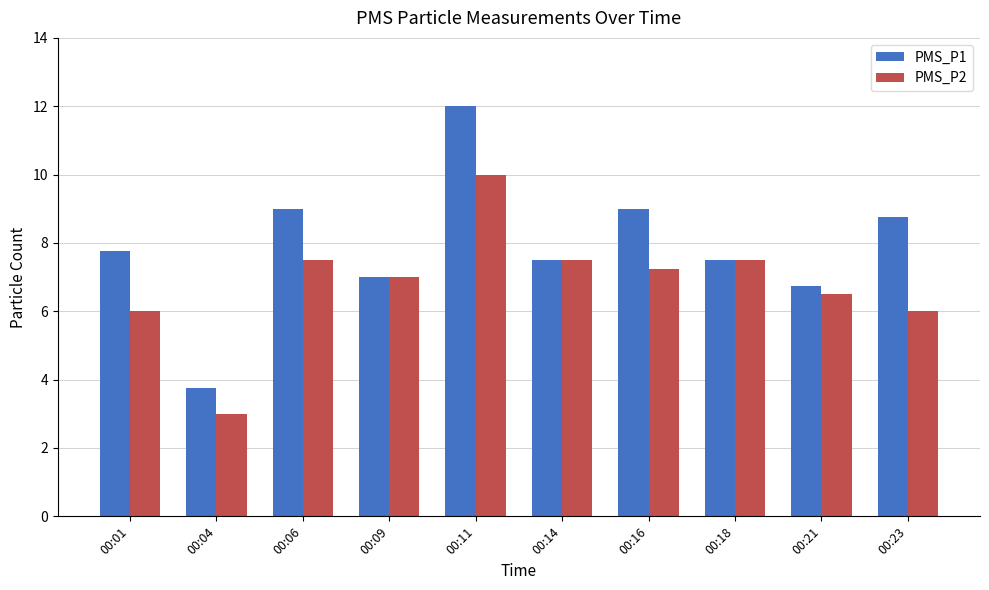

Which category has the lowest value in the PMS_P2 series?

00:04